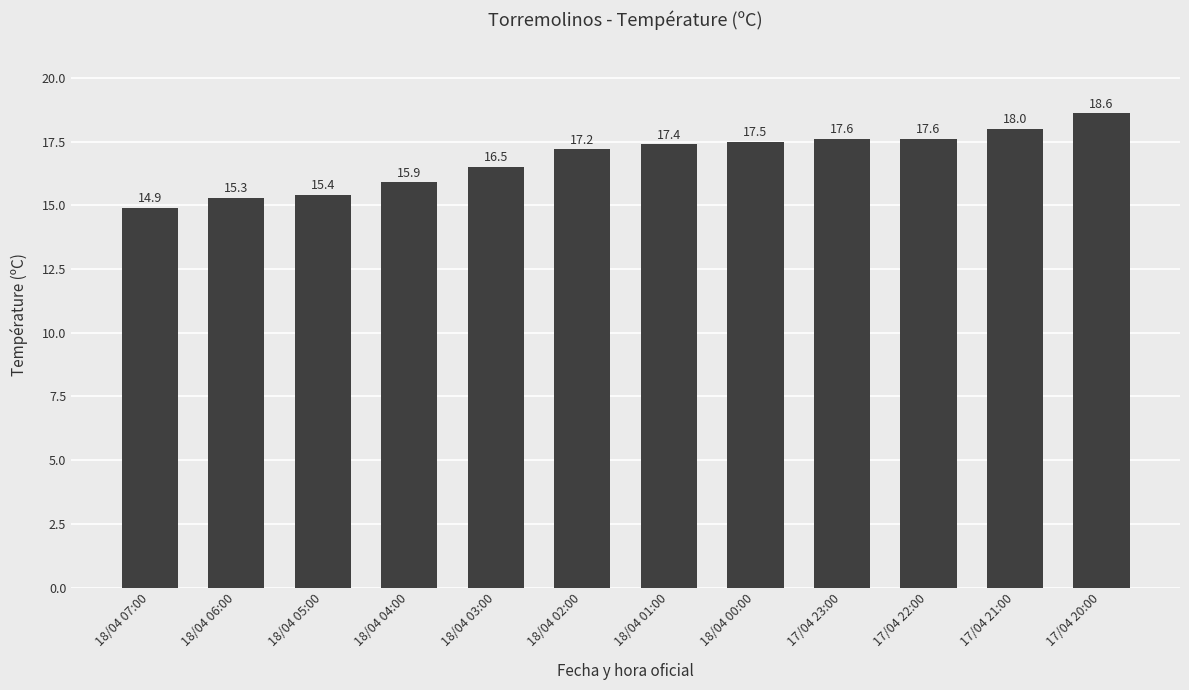

What is the label of the 7th bar from the left?

18/04 01:00